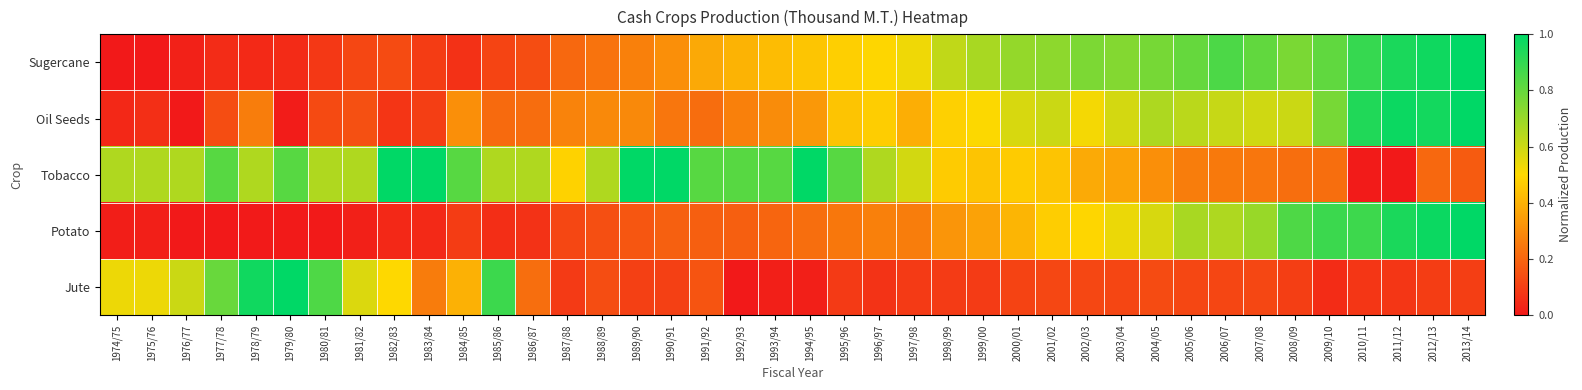

List the series in order of their peak value, highest first.

Sugercane, Oil Seeds, Tobacco, Potato, Jute